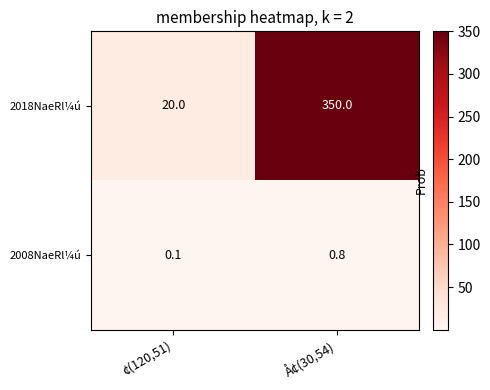

What is the sum of all 2008NaeRl¼ú values?

0.9